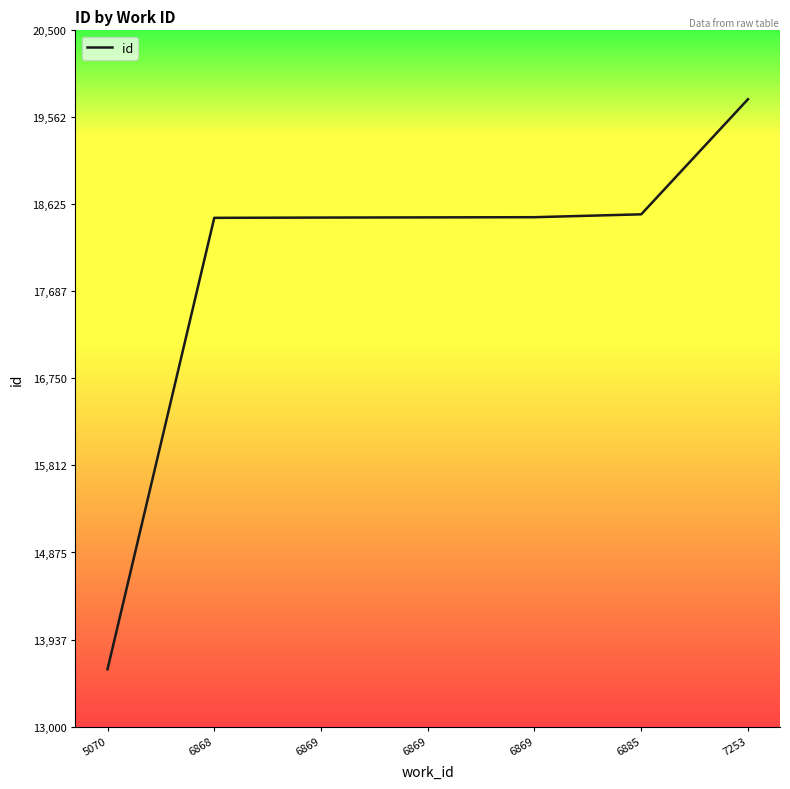

What is the difference between the maximum and minimum values?

6141